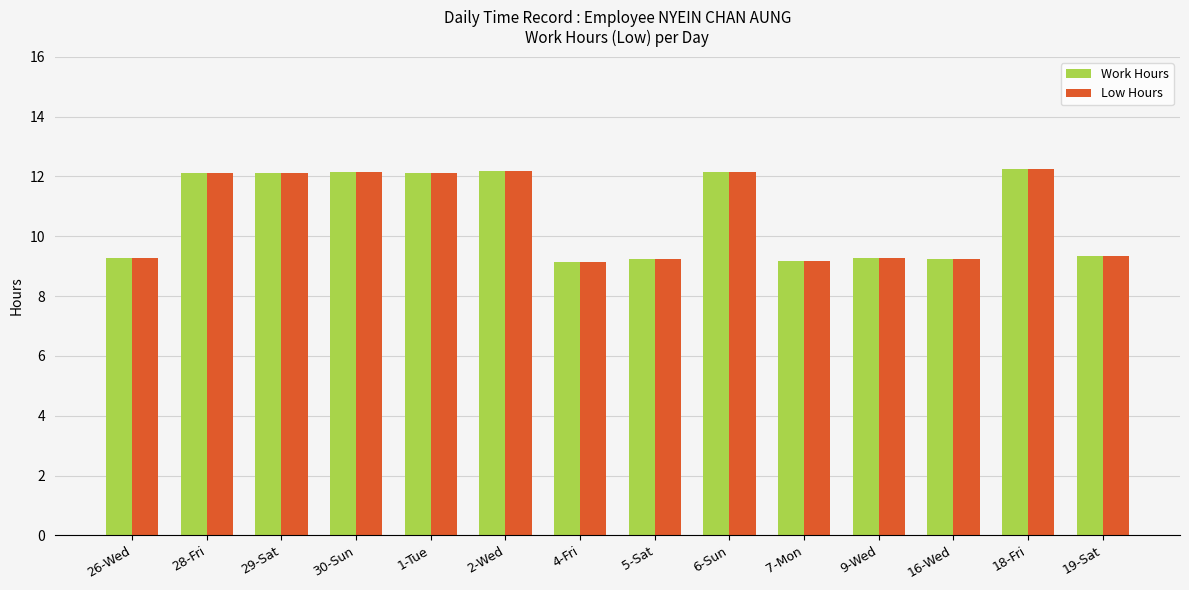

What is the greatest value displayed?

12.3